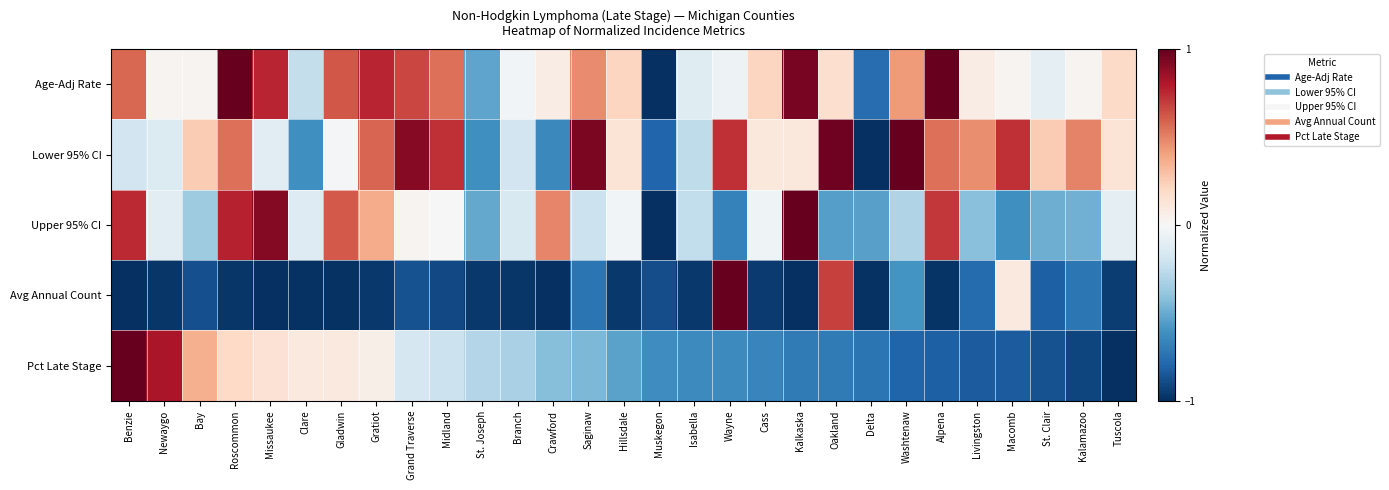

Rank the series at St. Clair from lowest to highest value.

Pct Late Stage, Avg Annual Count, Upper 95% CI, Age-Adj Rate, Lower 95% CI